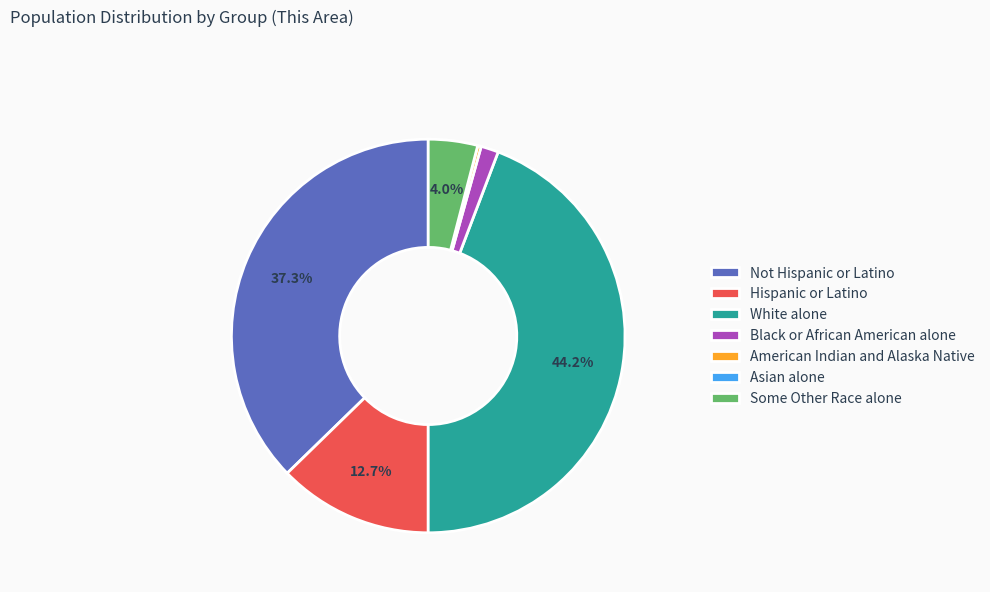

To the nearest percent, what is the difference between the Not Hispanic or Latino and American Indian and Alaska Native slice percentages?

37%